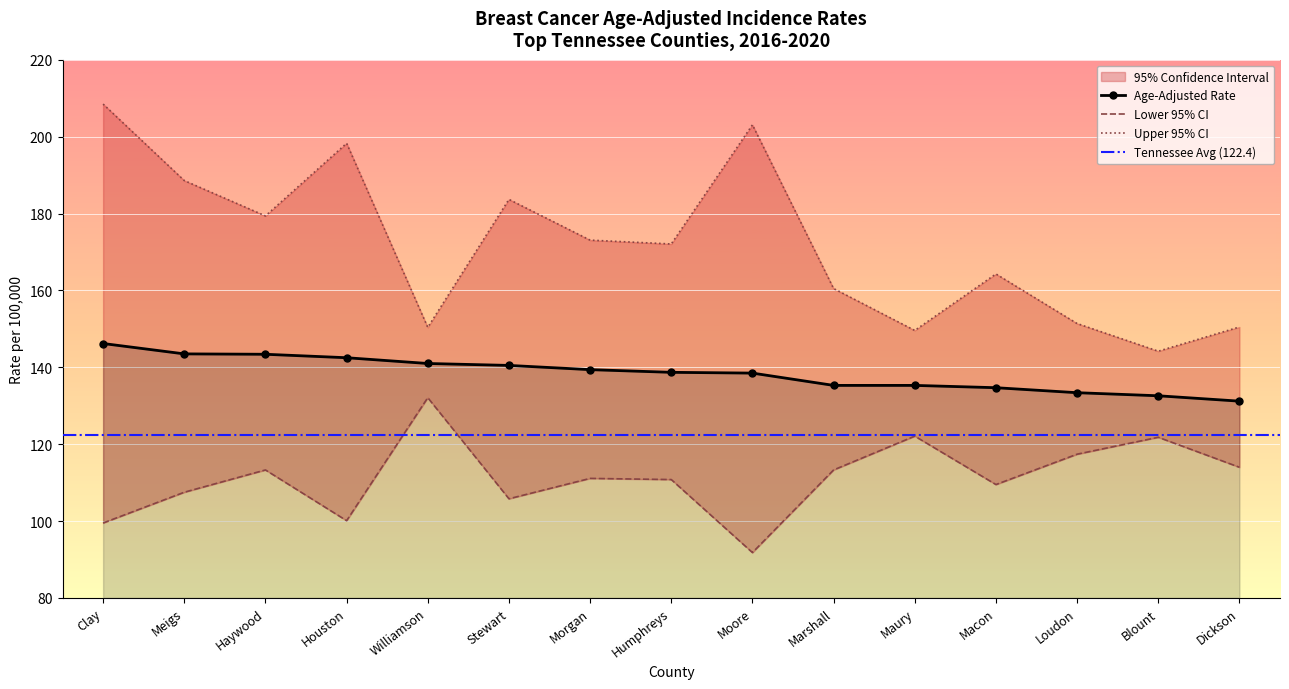

List the labels in order of Upper 95% CI value, smallest first.

Blount, Maury, Williamson, Dickson, Loudon, Marshall, Macon, Humphreys, Morgan, Haywood, Stewart, Meigs, Houston, Moore, Clay